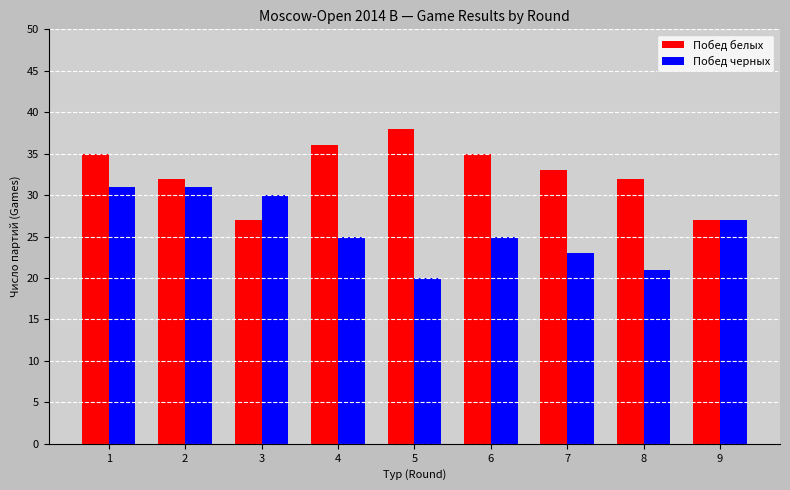

Reading right to left, list all the values displayed in this chart.

Побед белых: 9=27	8=32	7=33	6=35	5=38	4=36	3=27	2=32	1=35
Побед черных: 9=27	8=21	7=23	6=25	5=20	4=25	3=30	2=31	1=31